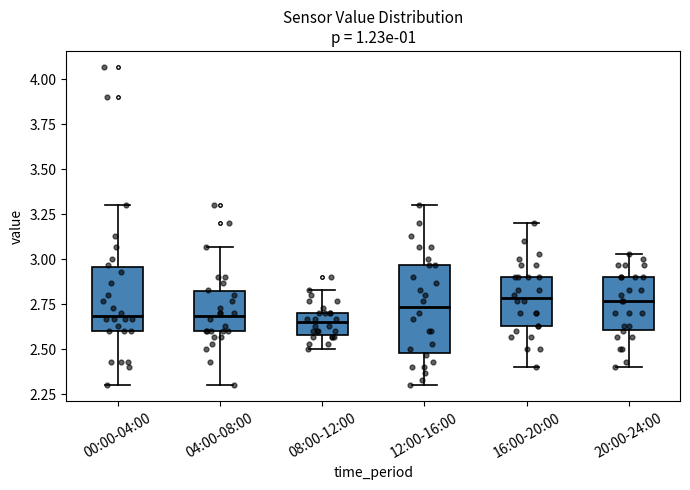

Reading left to right, transcribe this box plot: for each box, give where its median line is, the range the box spans, and where its two whiskers end, as read against the y-axis. The values are not printed on the chart, so give them approximately, as read against the axis.

00:00-04:00: median 2.70, box 2.60 to 2.95, whiskers 2.30 to 3.30
04:00-08:00: median 2.70, box 2.60 to 2.80, whiskers 2.30 to 3.05
08:00-12:00: median 2.65, box 2.60 to 2.70, whiskers 2.50 to 2.85
12:00-16:00: median 2.75, box 2.50 to 2.95, whiskers 2.30 to 3.30
16:00-20:00: median 2.80, box 2.65 to 2.90, whiskers 2.40 to 3.20
20:00-24:00: median 2.75, box 2.60 to 2.90, whiskers 2.40 to 3.05